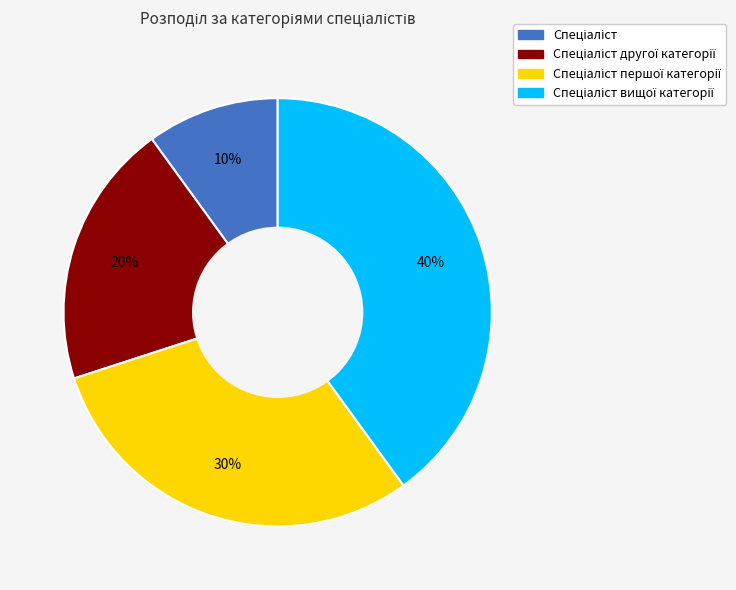

Is there a majority slice in this chart?

No